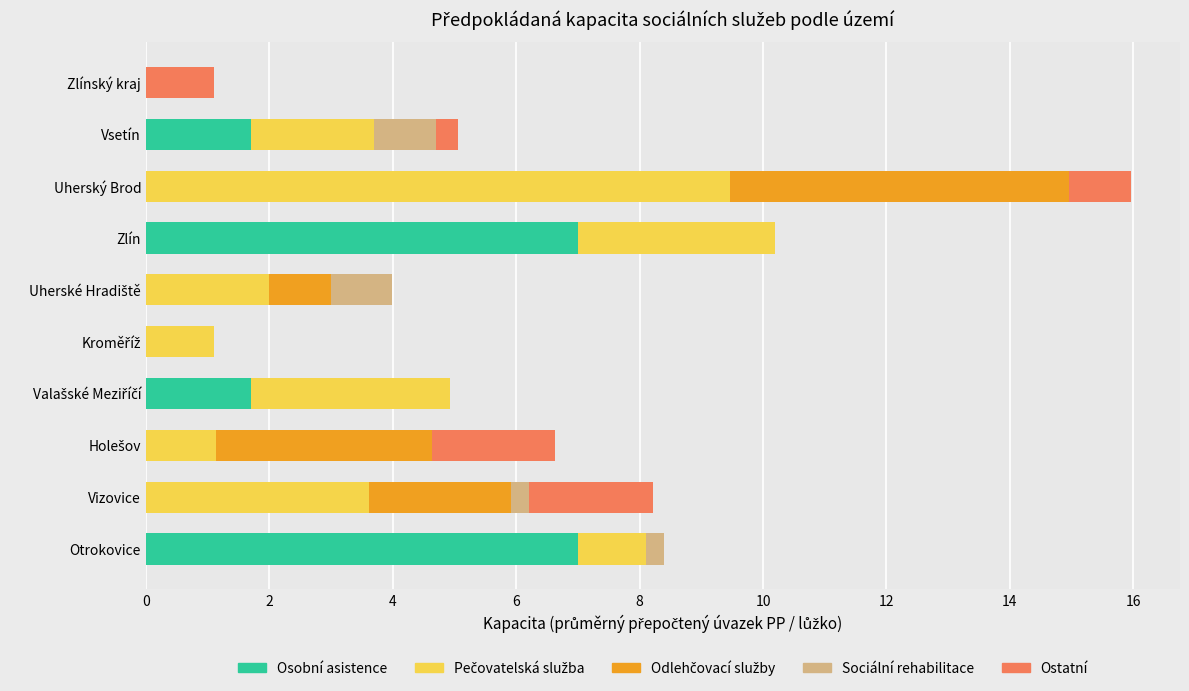

The value of Osobní asistence at Uherský Brod is 0.0. True or false?

True